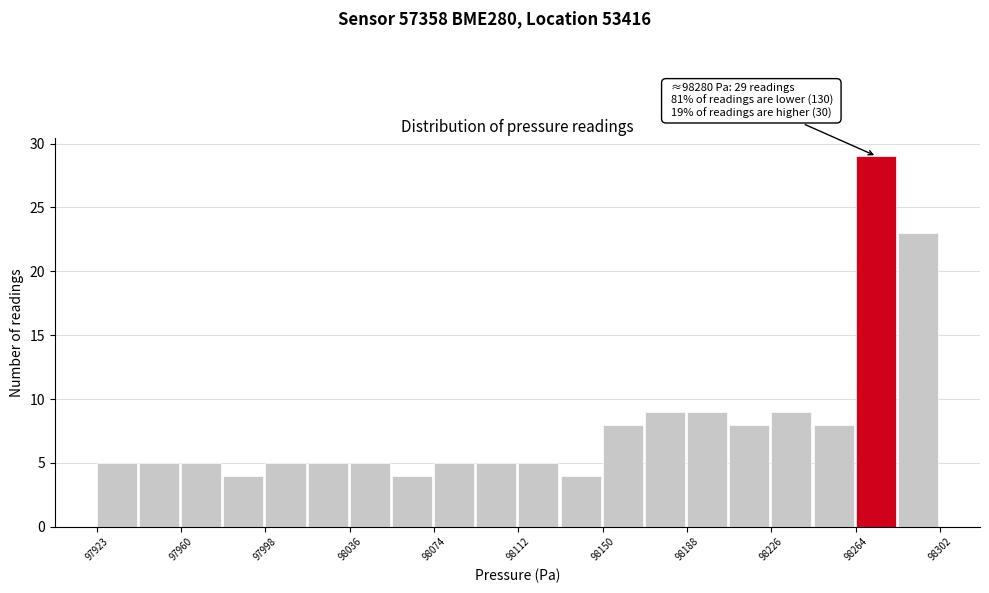

Around what value on the x-axis is the tallest bar? Give the approximate position of its centre, as read against the axis.

98275